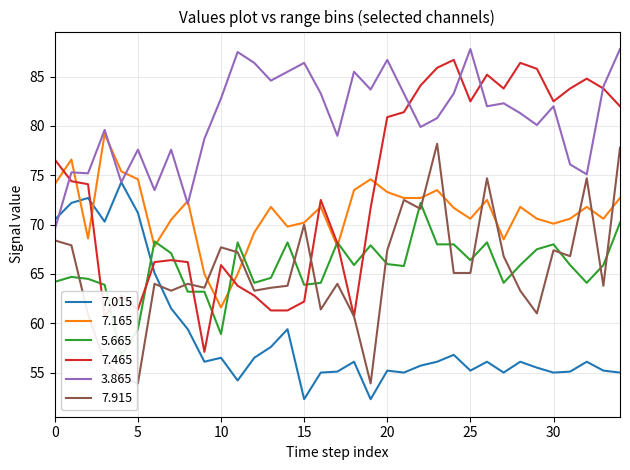

True or false:   7.015 and   7.465 cross at least once.

True